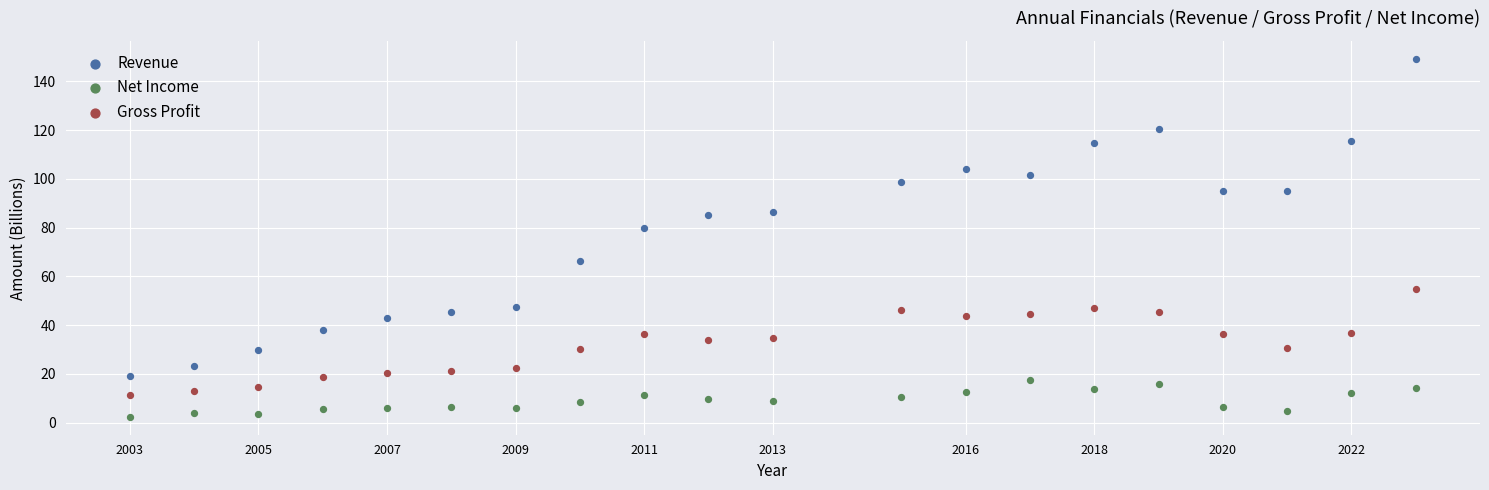

Which series reaches the minimum Y coordinate?

Net Income